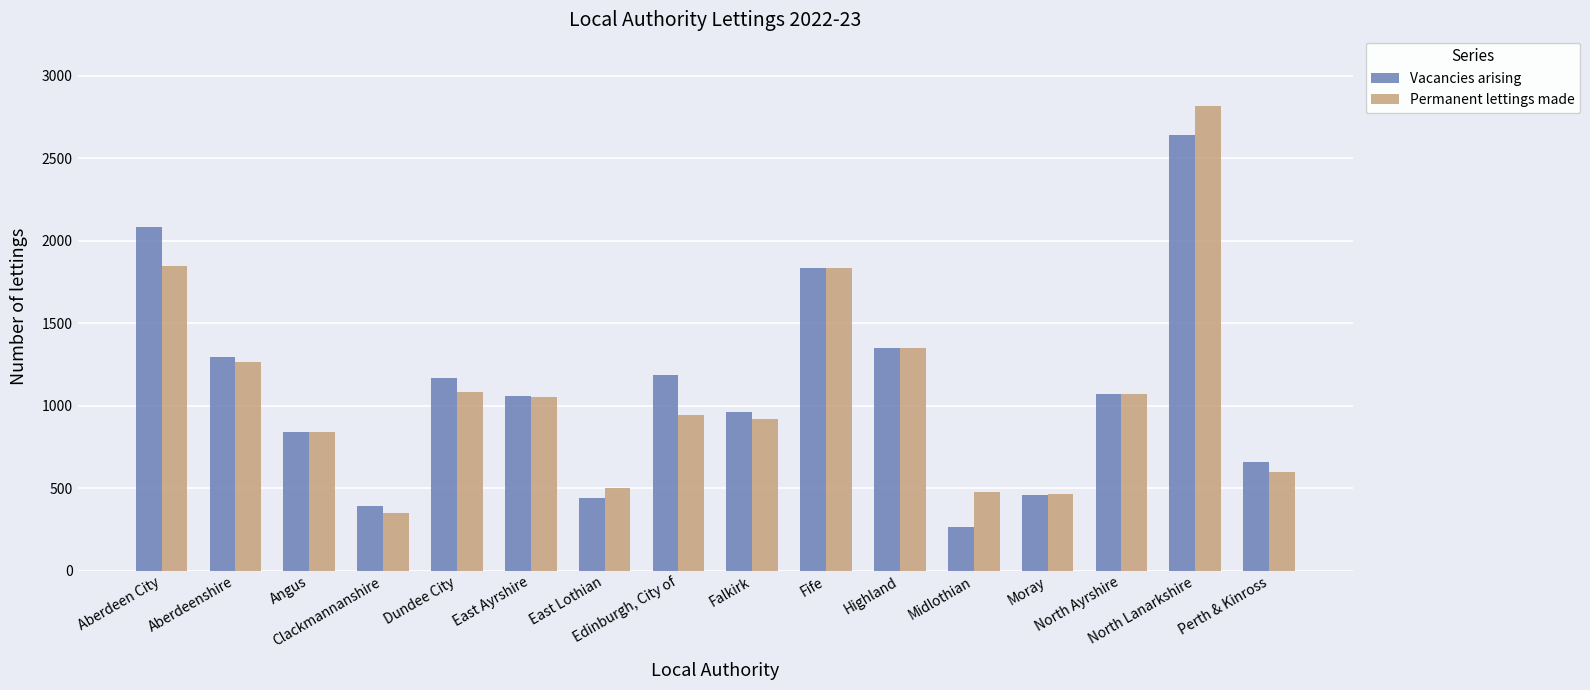

The value of Permanent lettings made at Falkirk is 198. True or false?

False